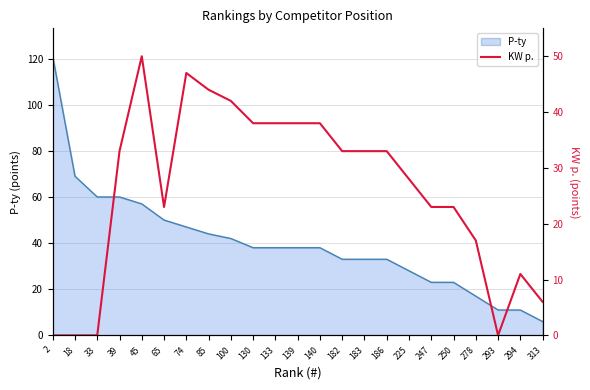

What is the lowest value of the P-ty series?

6